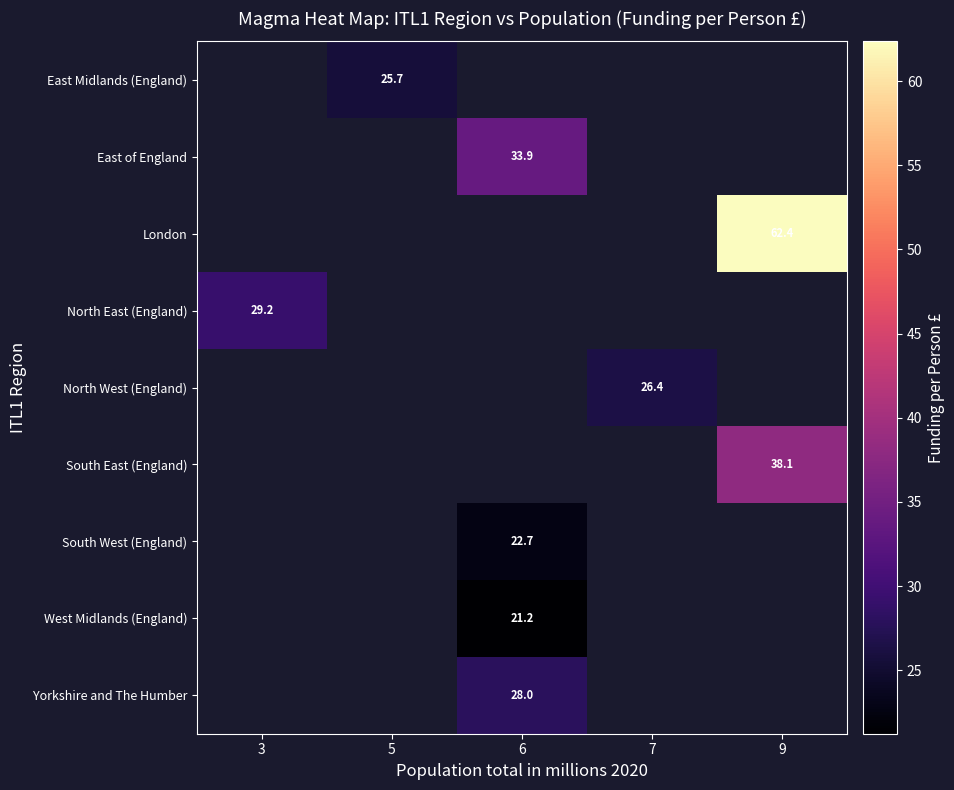

Count the number of data series in this chart.

9